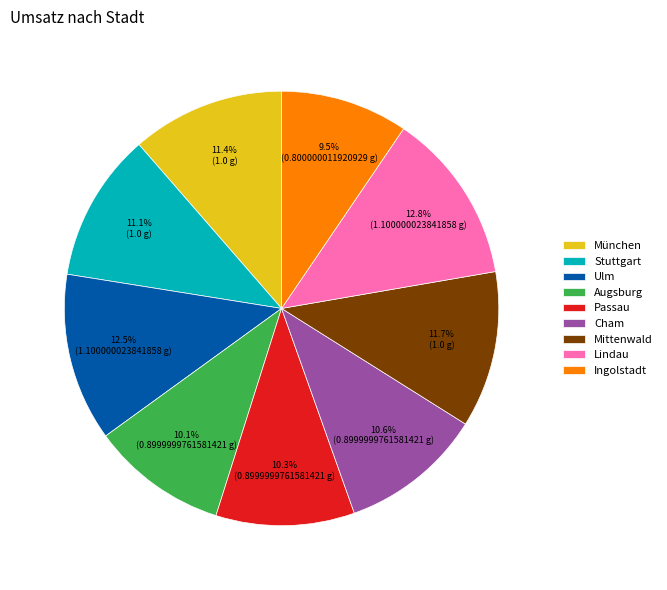

To the nearest percent, what is the difference between the München and Lindau slice percentages?

1%